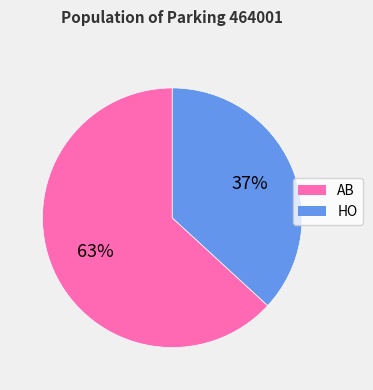

True or false: HO accounts for 37% of the total.

True